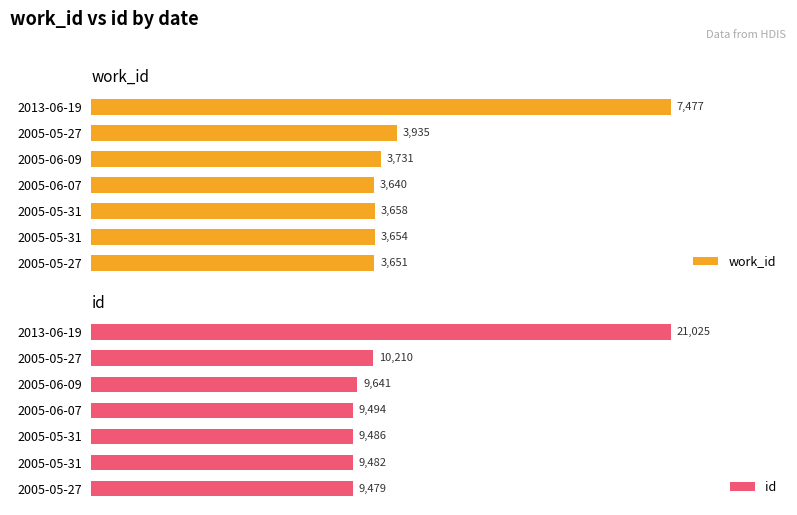

What is the difference between the highest and lowest values at 2005-05-27?

5828